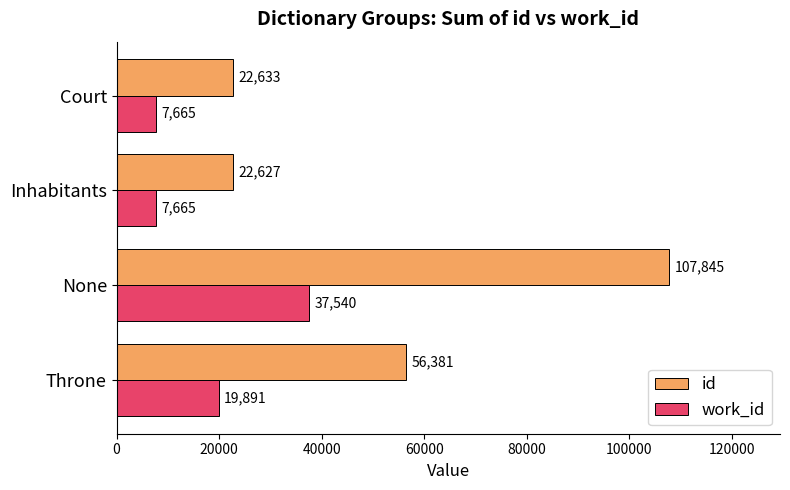

List the series in order of their overall mean, highest first.

id, work_id